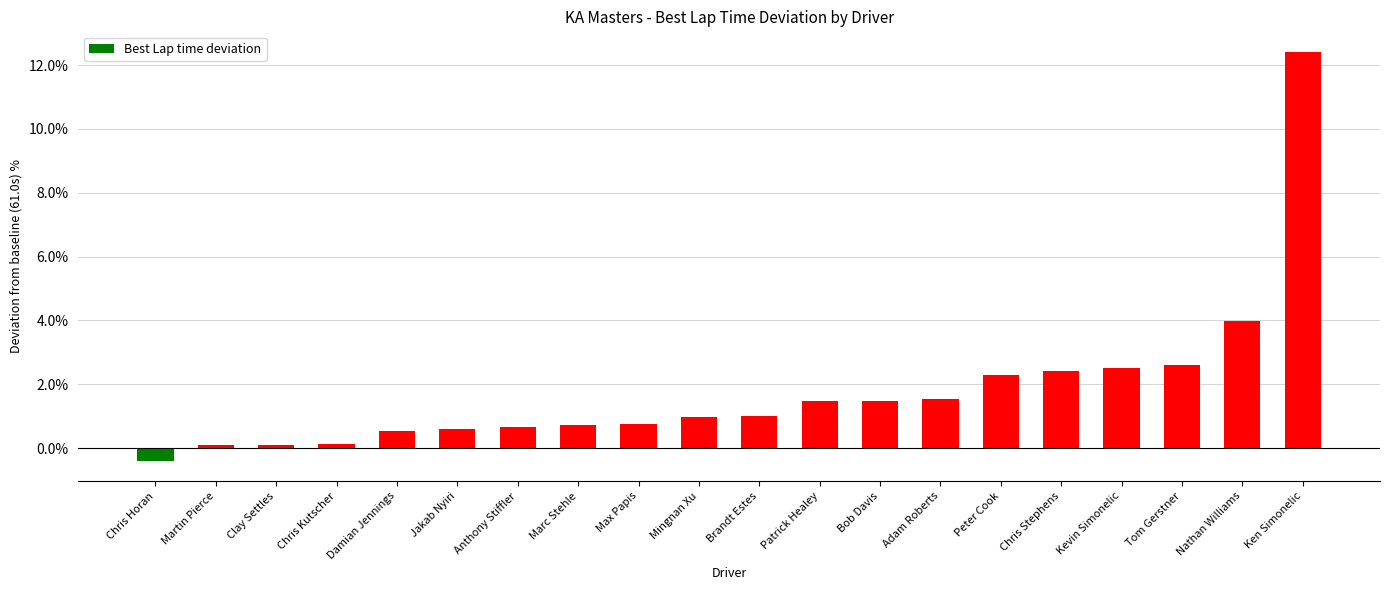

What is the change in value from Damian Jennings to Tom Gerstner?

+2.1